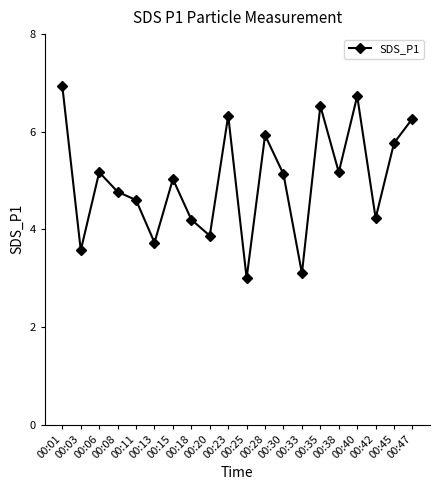

Reading left to right, what are all the values shown in this chart?

6.9	3.6	5.2	4.8	4.6	3.7	5.0	4.2	3.9	6.3	3.0	5.9	5.1	3.1	6.5	5.2	6.7	4.2	5.8	6.3